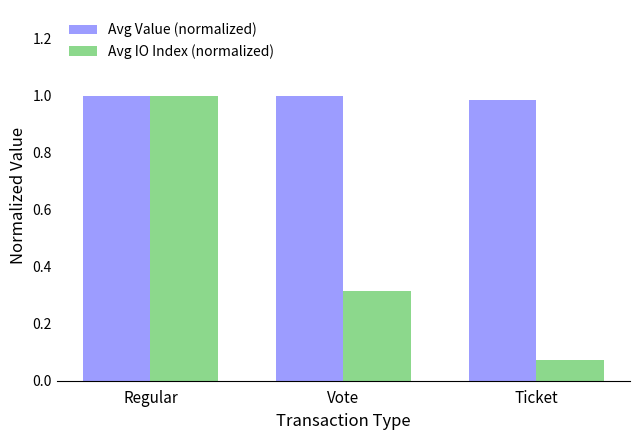

What is the difference between the highest and lowest values at Vote?

0.7